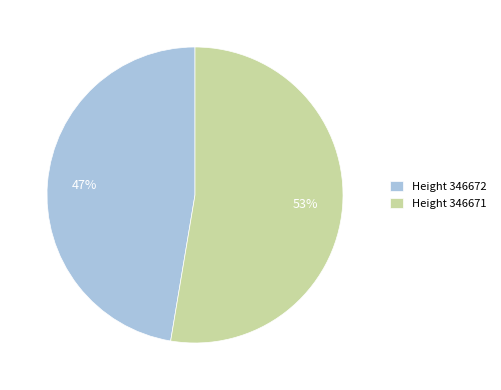

To the nearest percent, what is the combined percentage of Height 346671 and Height 346672?

100%